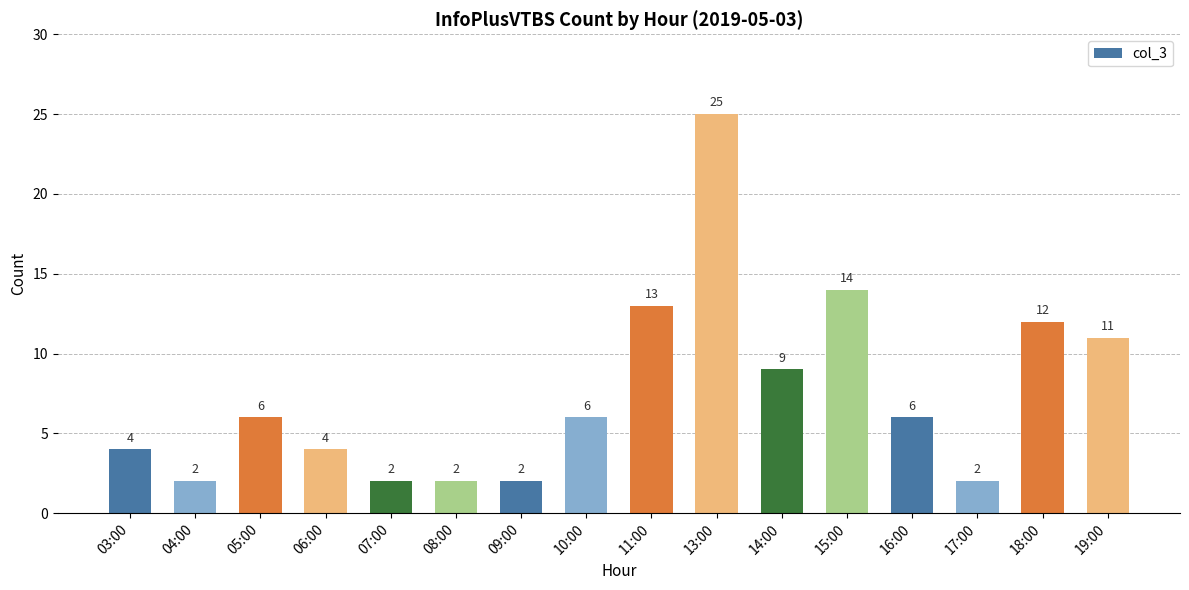

At which category does the chart reach its peak across all series?

13:00